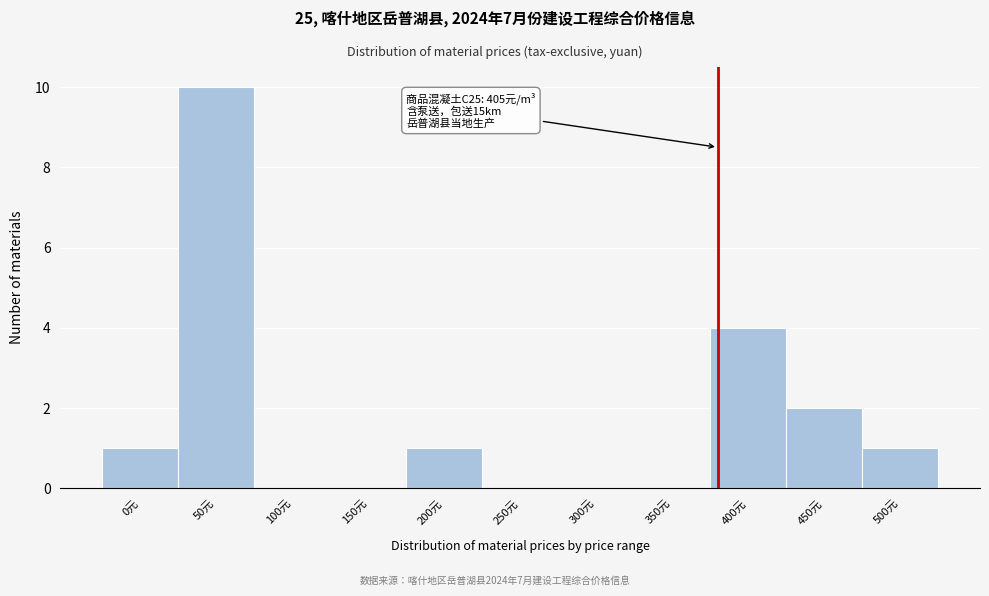

Reading left to right, list all the values displayed in this chart.

0元=1	50元=10	100元=0	150元=0	200元=1	250元=0	300元=0	350元=0	400元=4	450元=2	500元=1